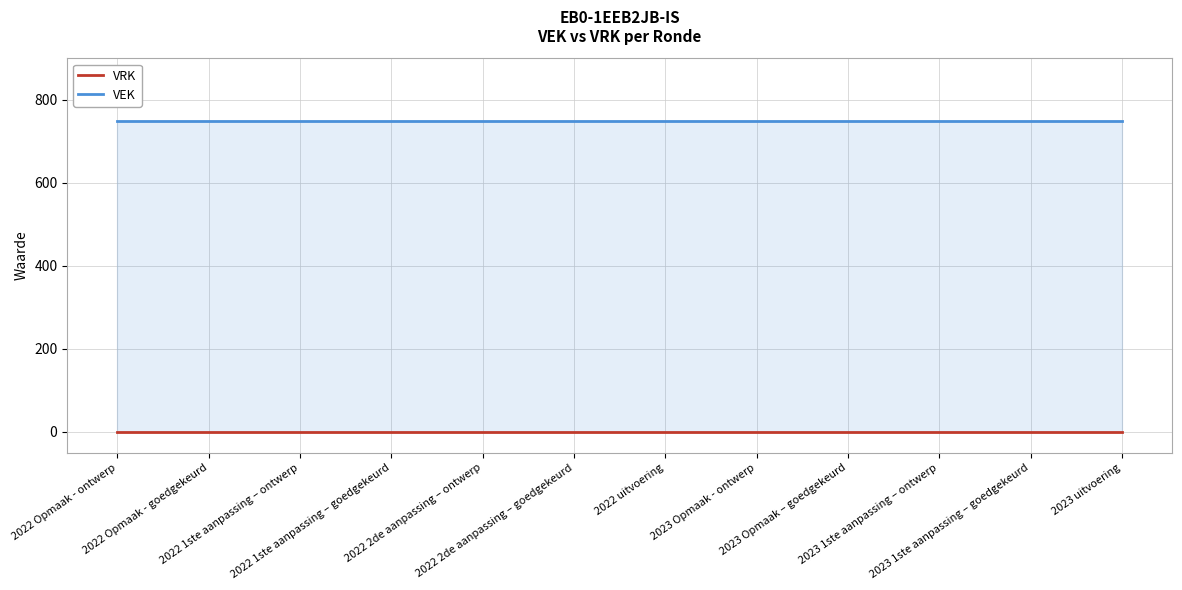

How many distinct data groups are displayed?

2